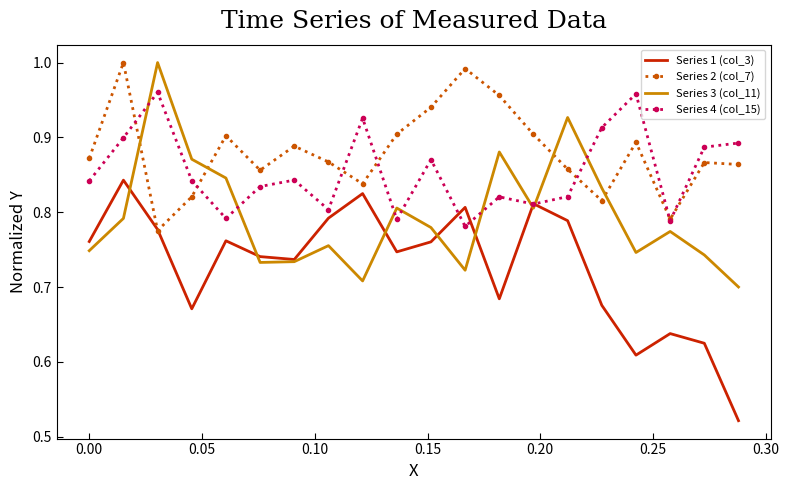

Which series has the largest total across all categories?

Series 2 (col_7)